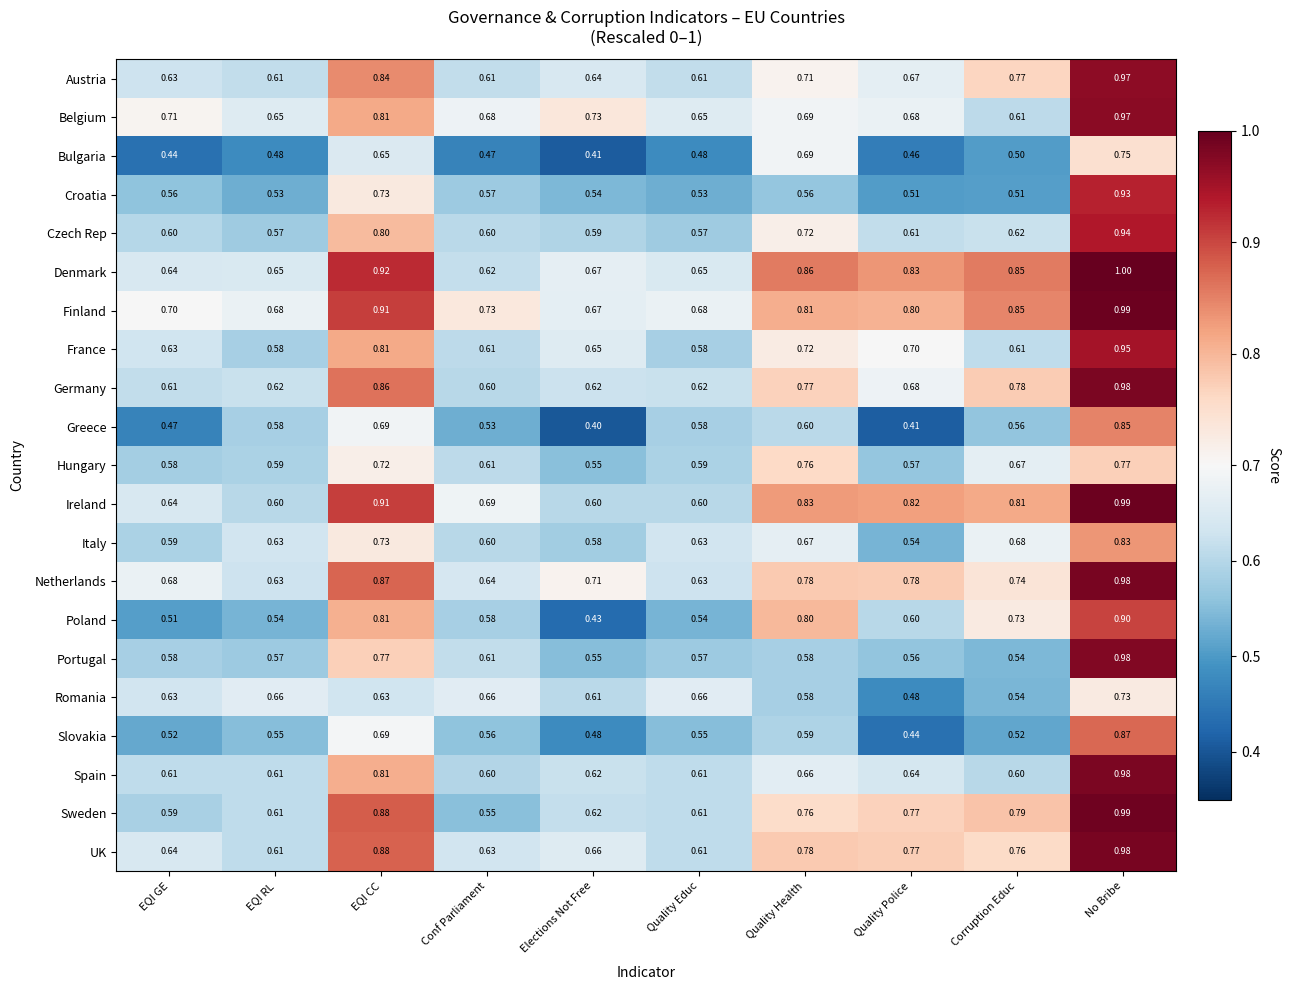

Is the value of Bulgaria at No Bribe greater than the value of Greece at Quality Educ?

Yes